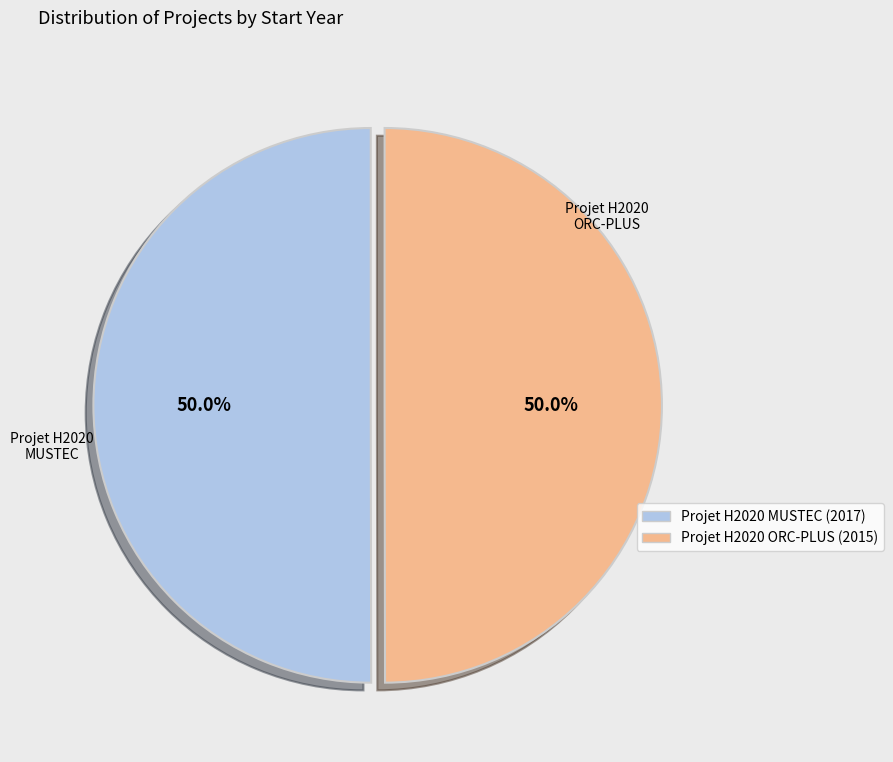

To the nearest percent, what is the combined percentage of Projet H2020 MUSTEC and Projet H2020 ORC-PLUS?

100%